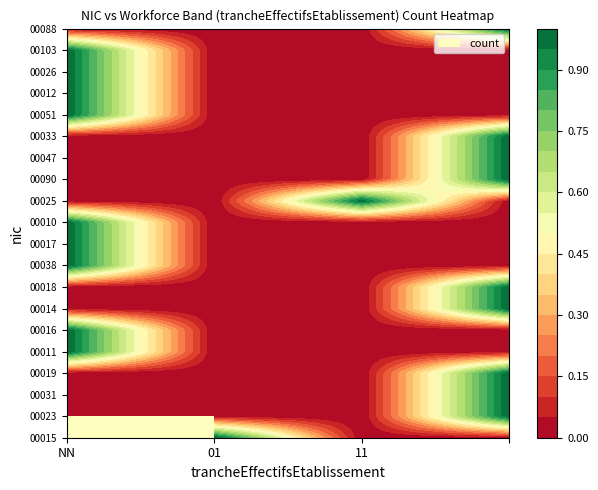

List the labels in order of 00090 value, smallest first.

NN, 01, 11, 